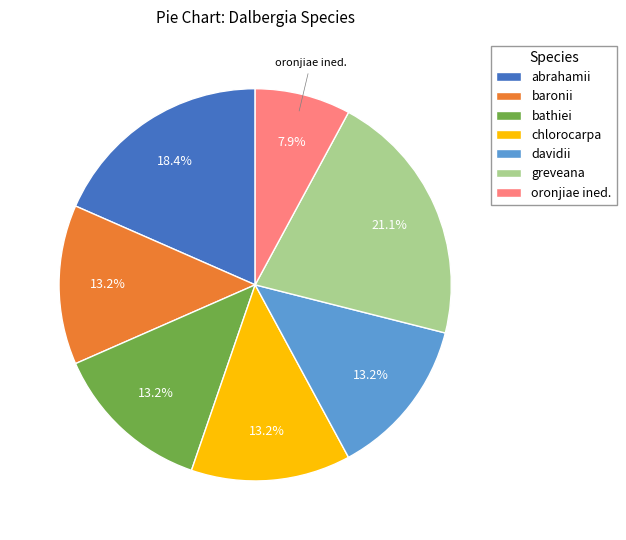

Which slice is the largest?

greveana